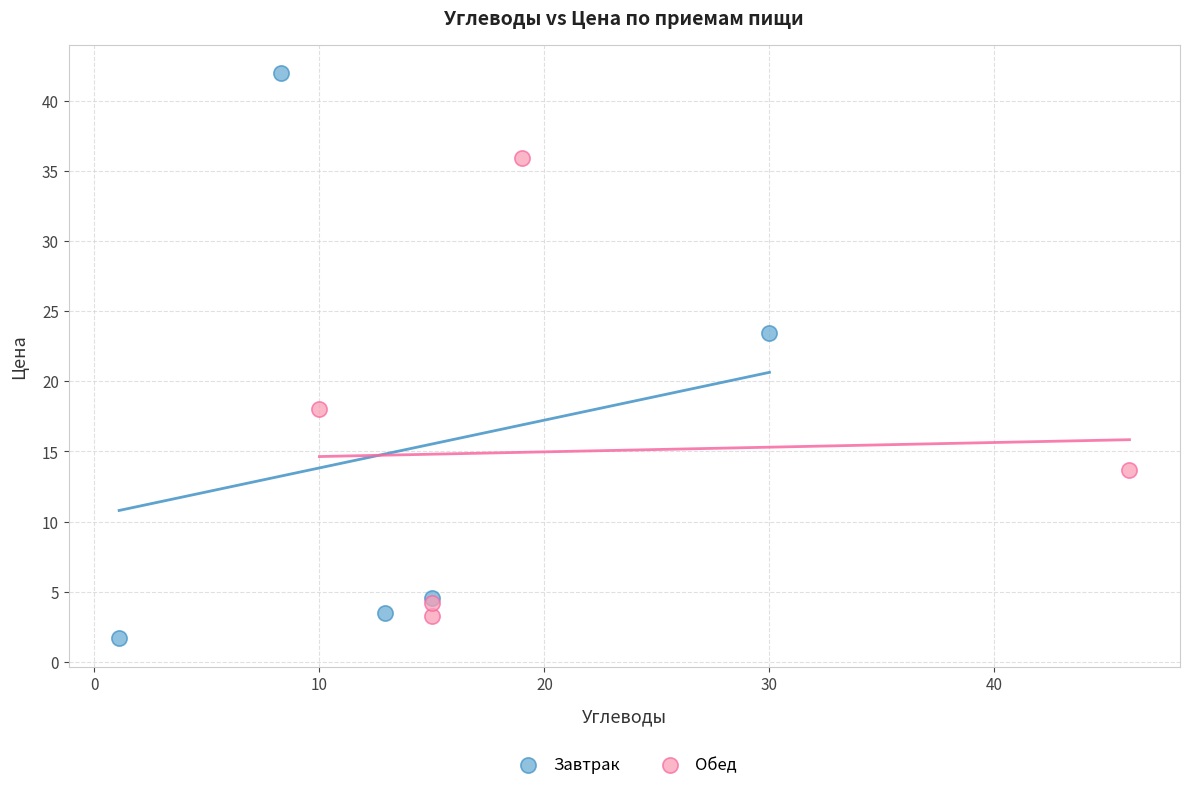

Which series reaches the maximum Y coordinate?

Завтрак